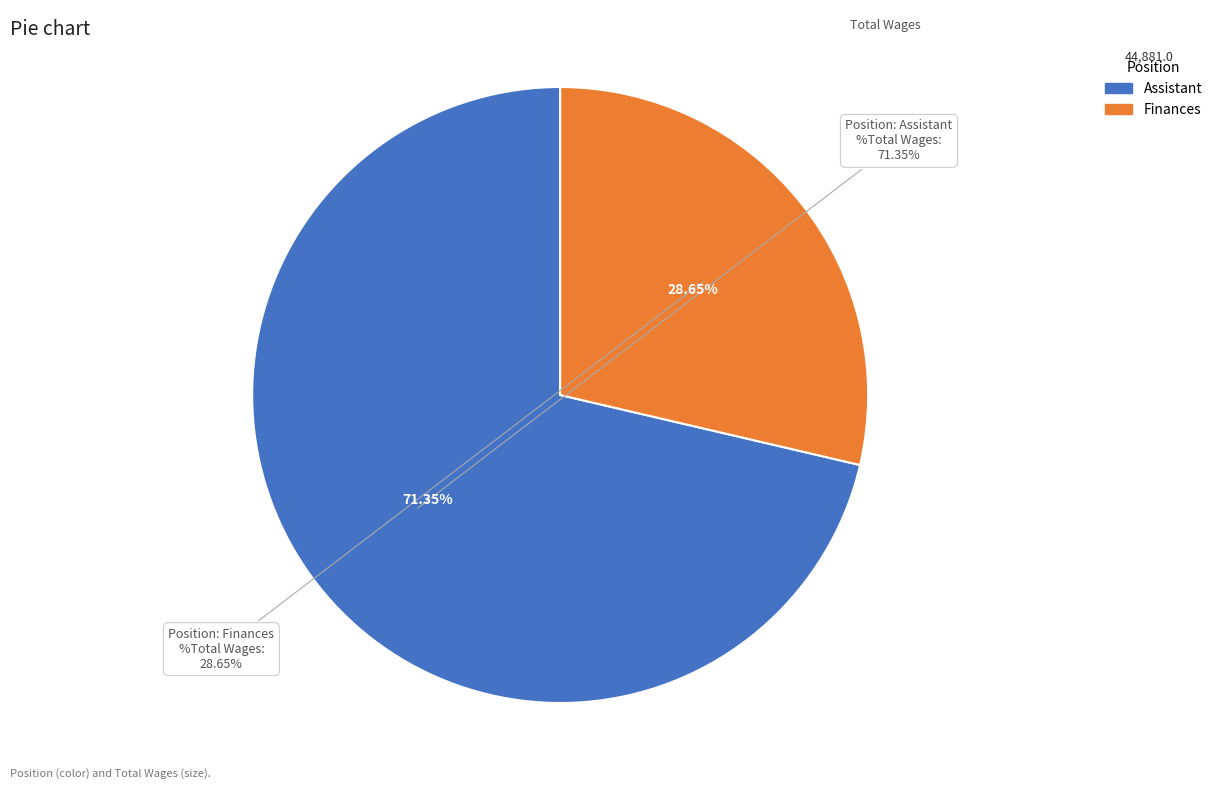

Count the number of slices in the pie.

2